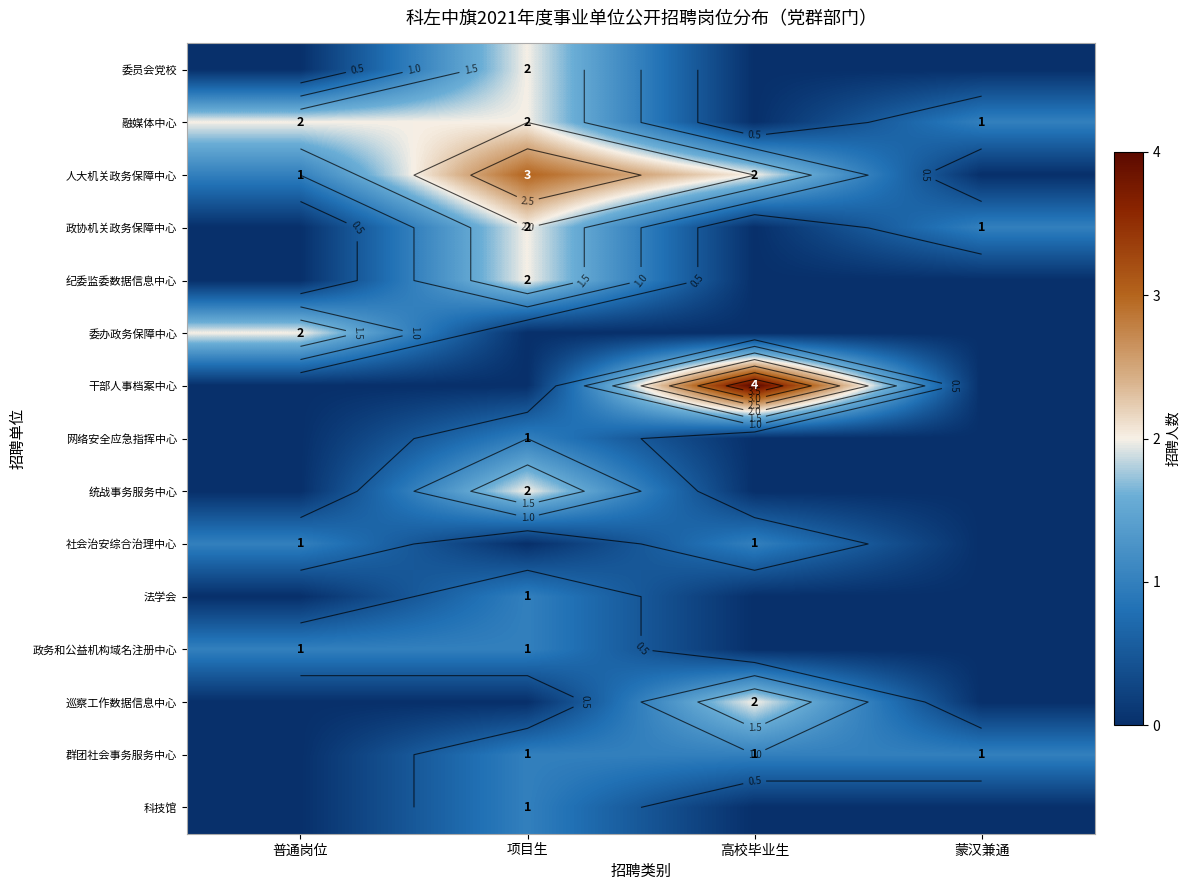

The value of 社会治安综合治理中心 at 高校毕业生 is 1. True or false?

True